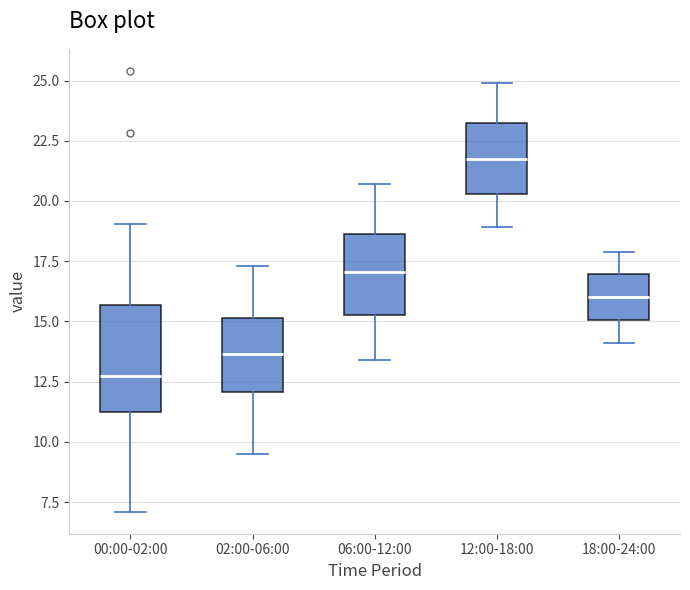

Comparing the boxes themselves (not the whiskers), which one is the tallest?

00:00-02:00